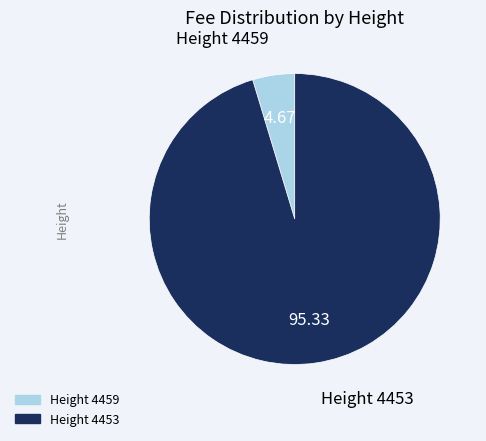

Does any single category account for the majority?

Yes